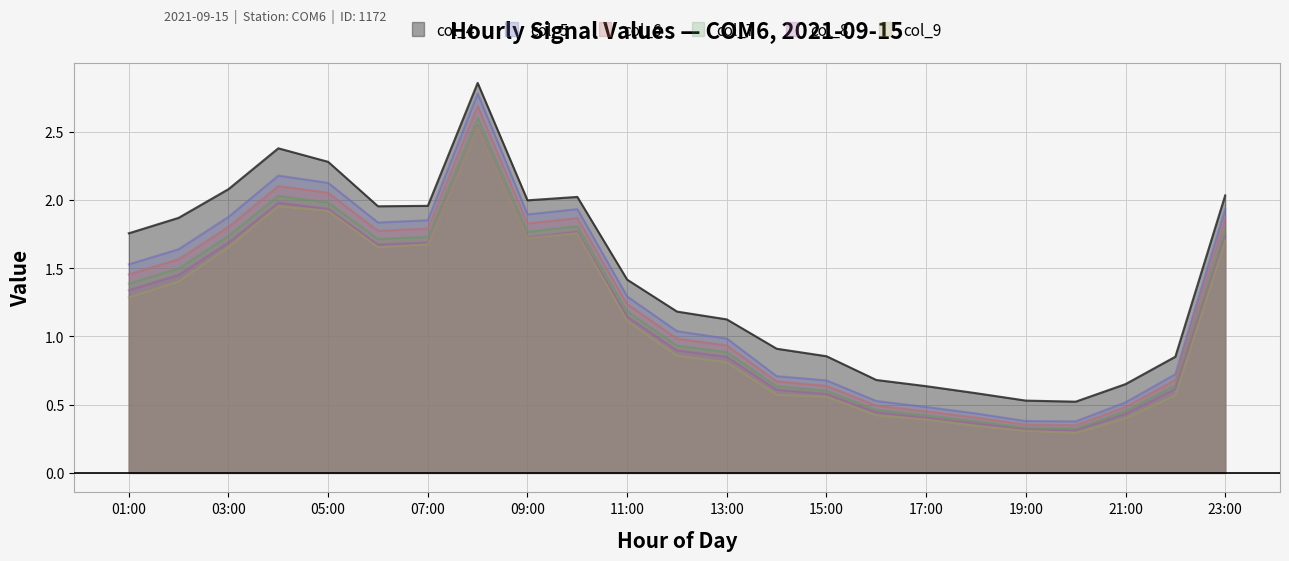

True or false: col_6 and col_8 cross at least once.

False